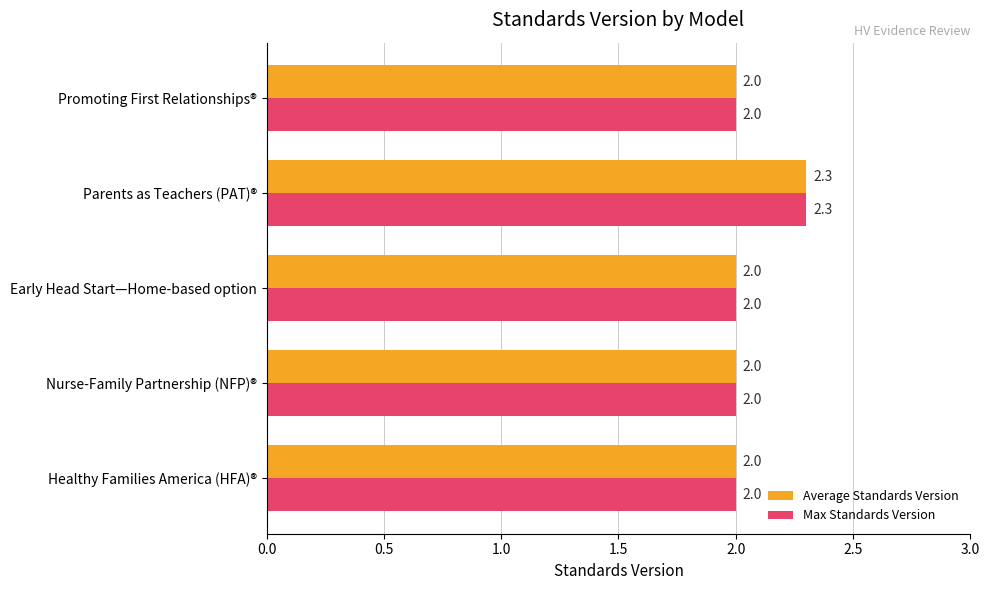

How many categories are shown in the chart?

5